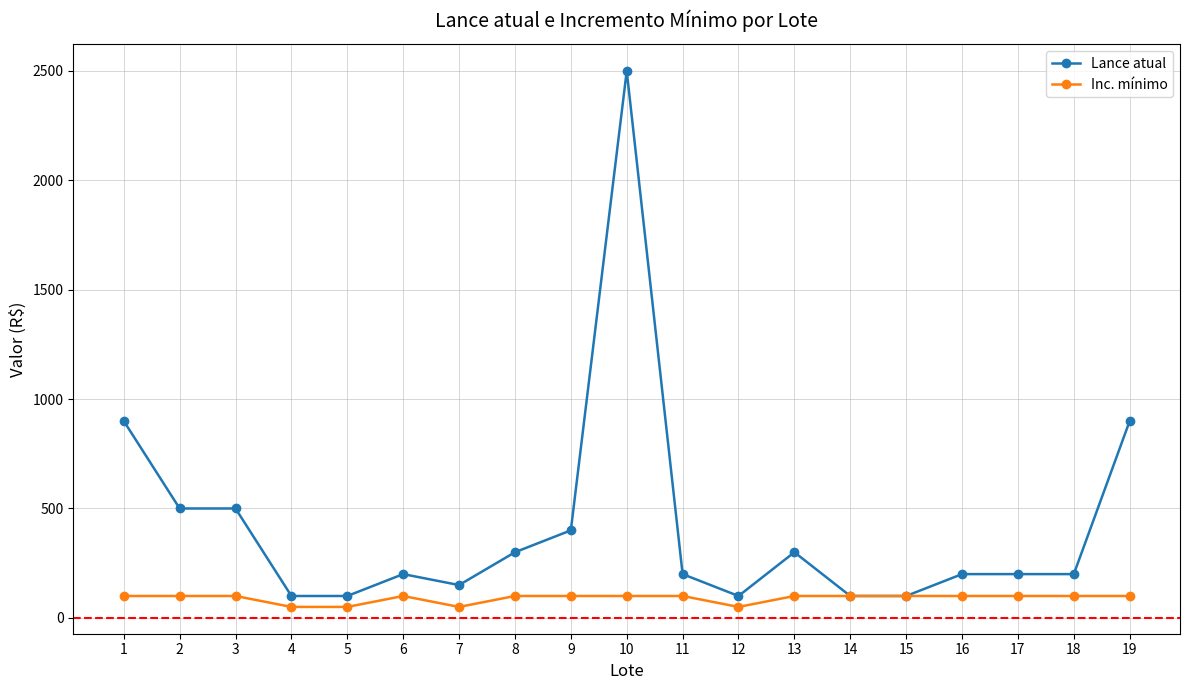

Rank the series by their maximum value, from highest to lowest.

Lance atual, Inc. mínimo